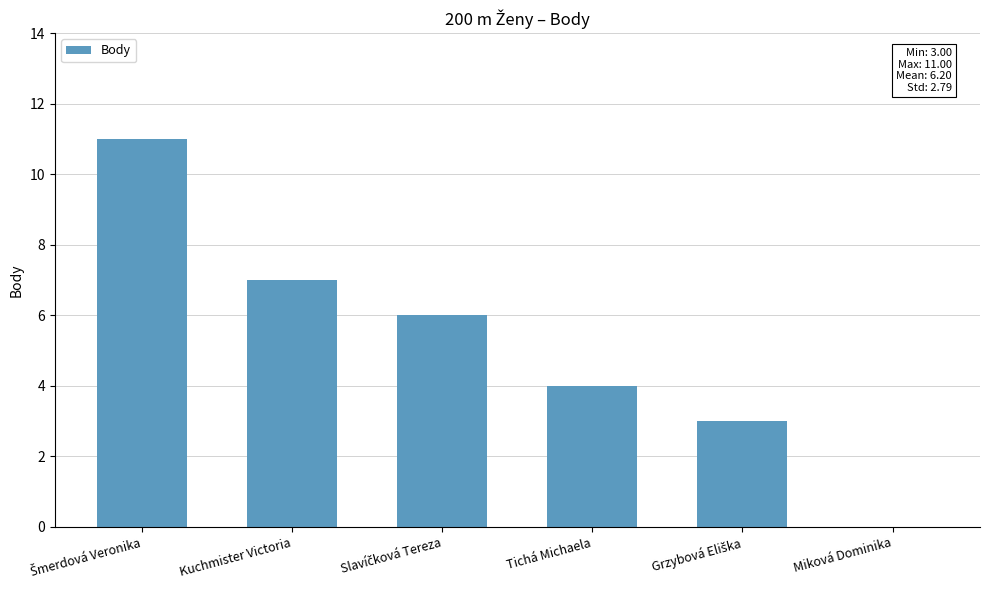

What is the change in value from Tichá Michaela to Miková Dominika?

-4